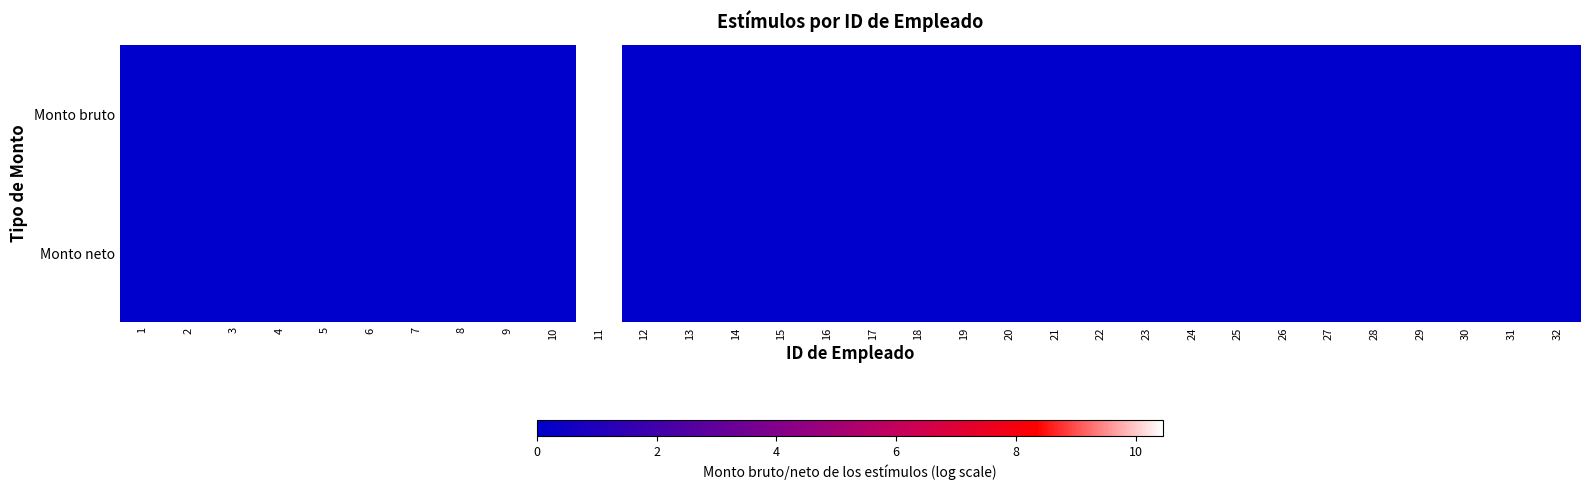

At which category is the sum across all series the highest?

11